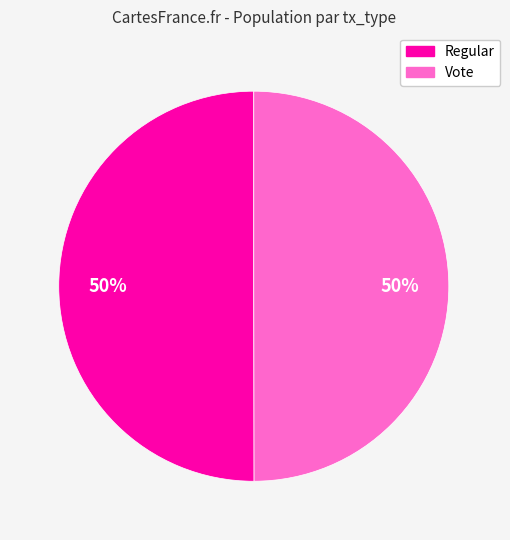

To the nearest percent, what is the average slice percentage?

50%